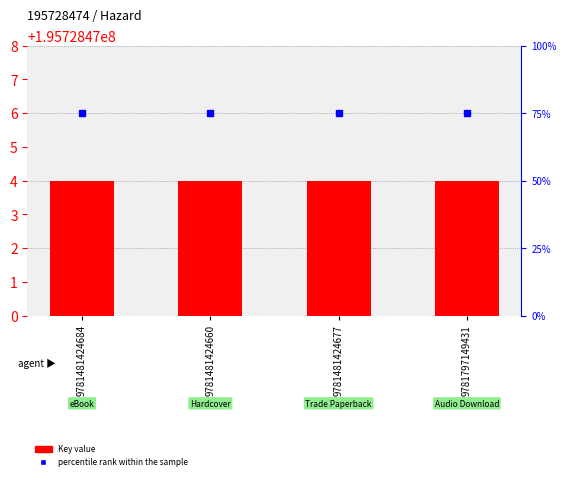

Is the value of Key value at 9781481424660 greater than the value of percentile rank within the sample at 9781481424684?

Yes